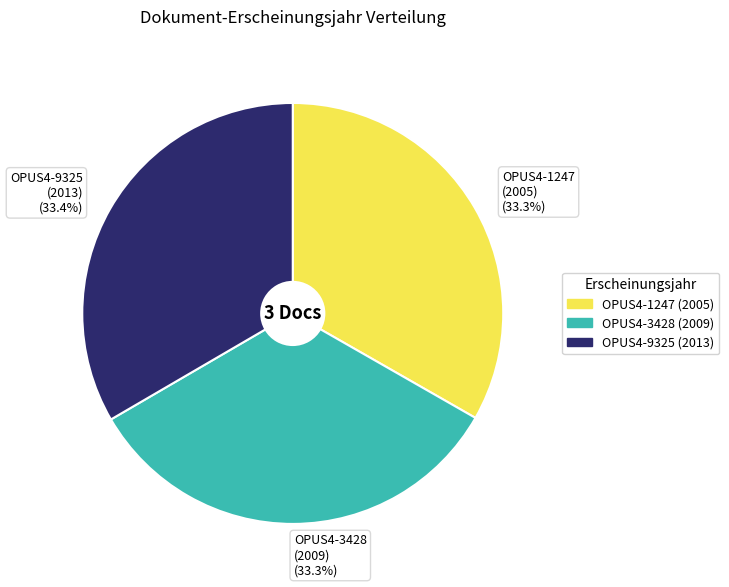

How many slices are in this pie chart?

3